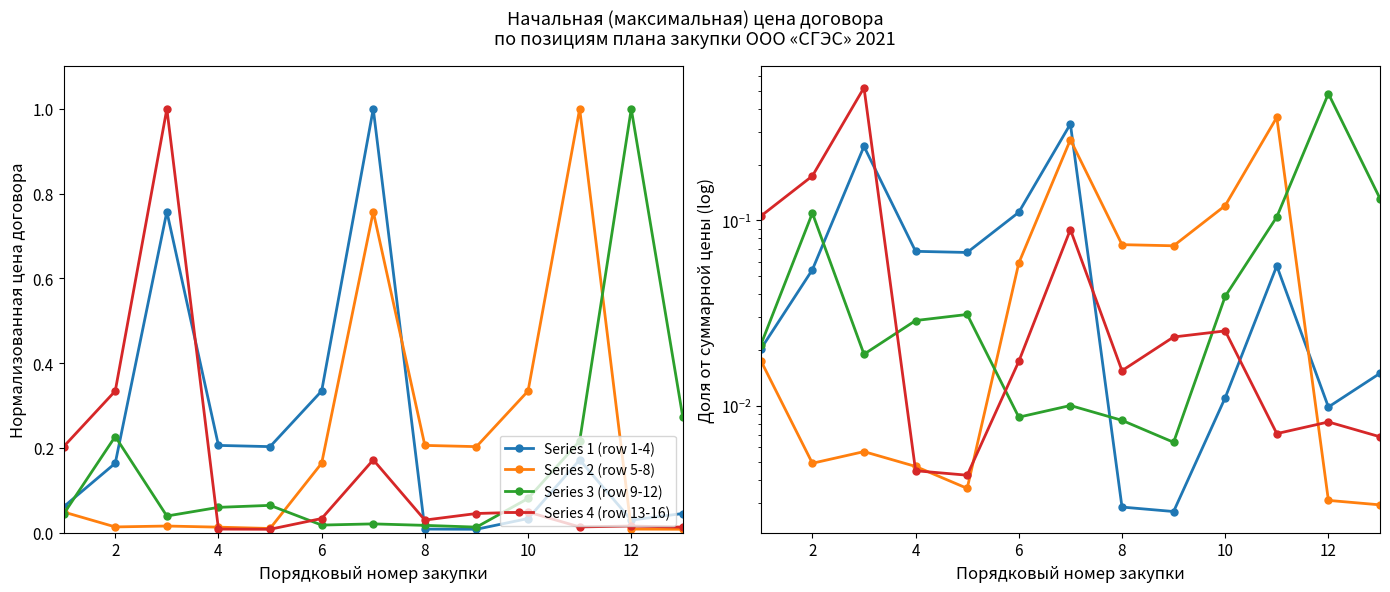

The value of Series 2 (row 5-8) at 12 is 0.0. True or false?

False